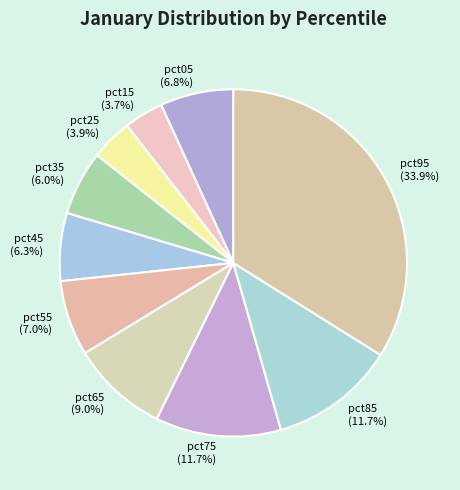

To the nearest percent, what percentage of the pie is pct25?

4%